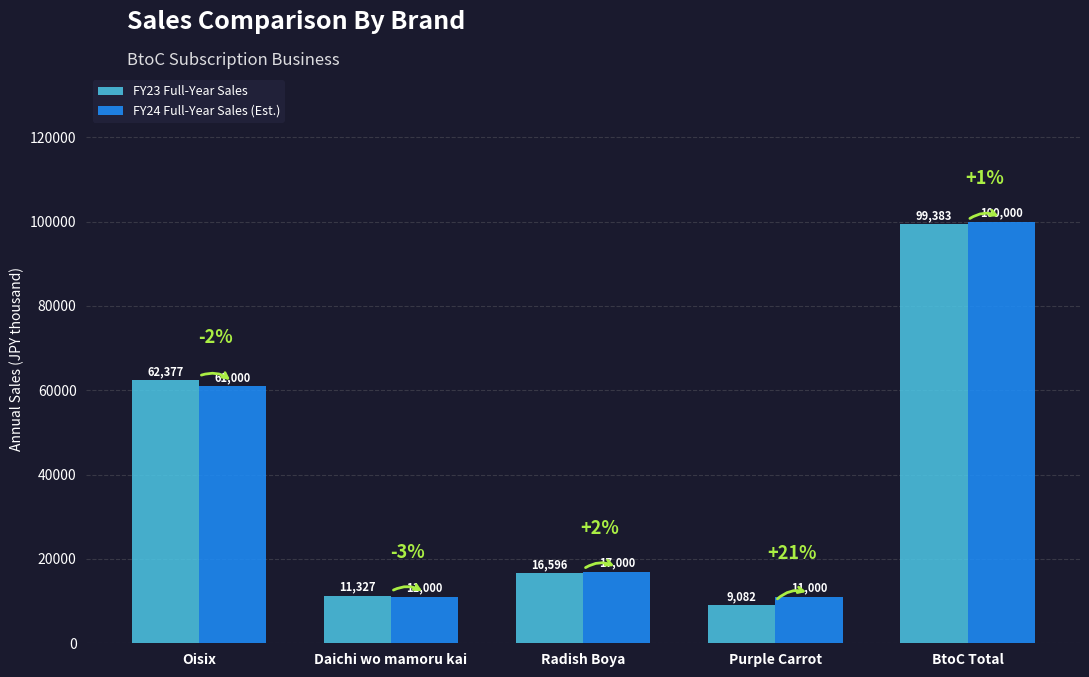

Which series changed the most between Oisix and Radish Boya?

FY23 Full-Year Sales